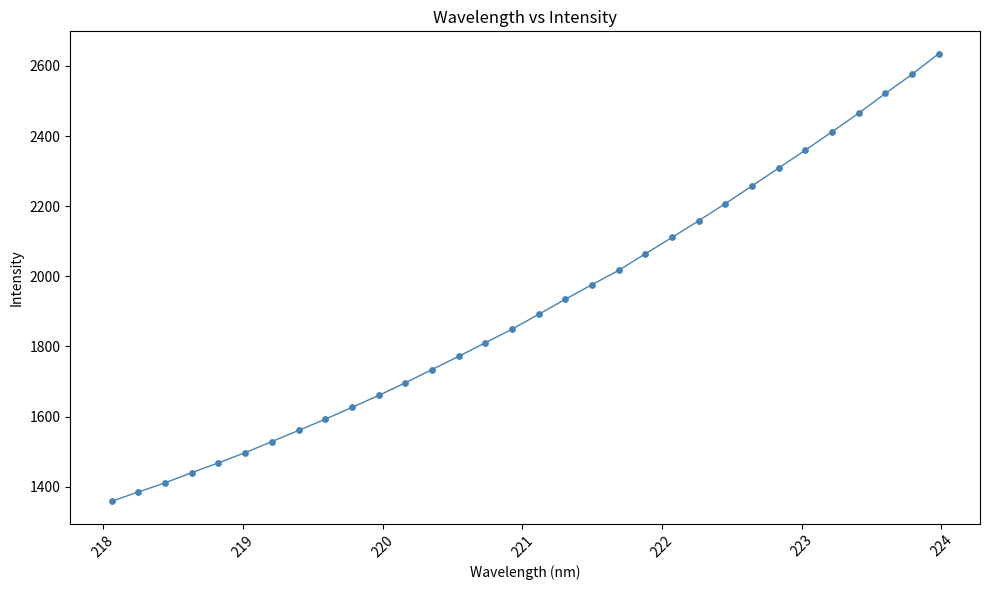

What is the greatest value displayed?

2635.0